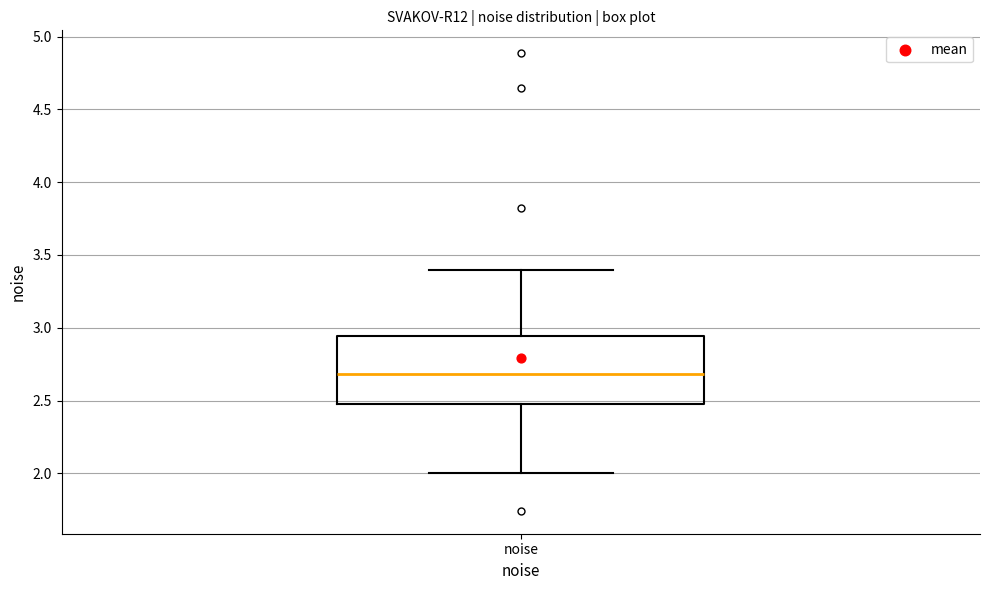

Transcribe this box plot: give where the median line is, the range the box spans, and where the two whiskers end, as read against the y-axis. The values are not printed on the chart, so give them approximately, as read against the axis.

median 2.70, box 2.50 to 2.95, whiskers 2.00 to 3.40